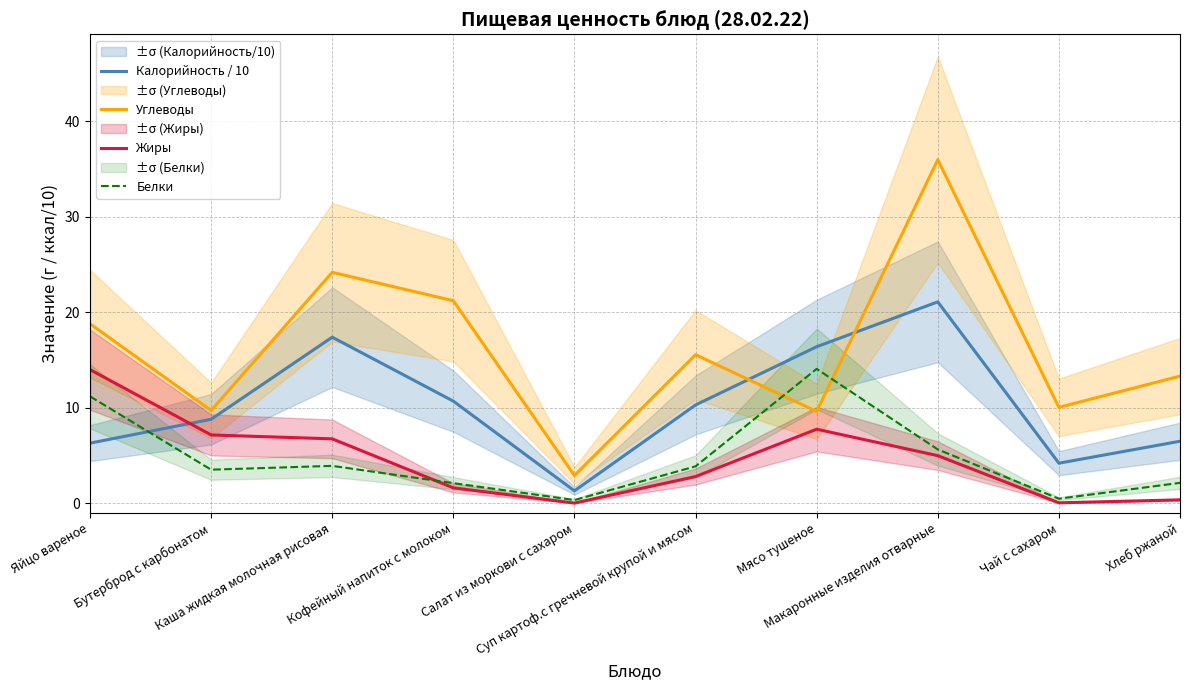

What position from the right is Каша жидкая молочная рисовая?

8